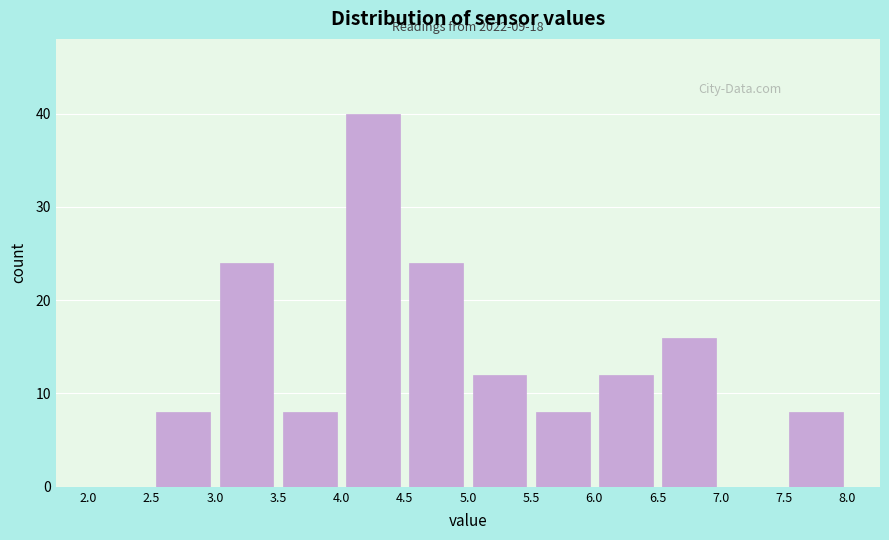

Over which range of the x-axis is the bar tallest?

4.0 to 4.5